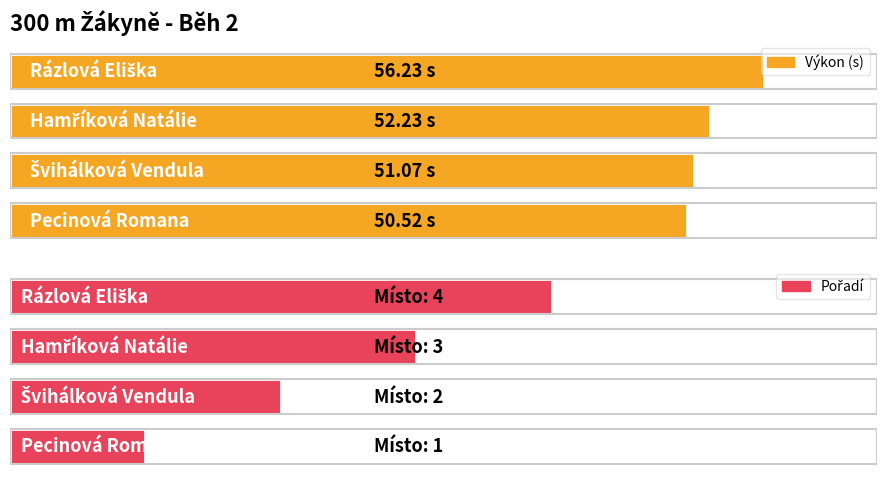

What is the difference between the maximum and minimum values in the Výkon series?

5.7